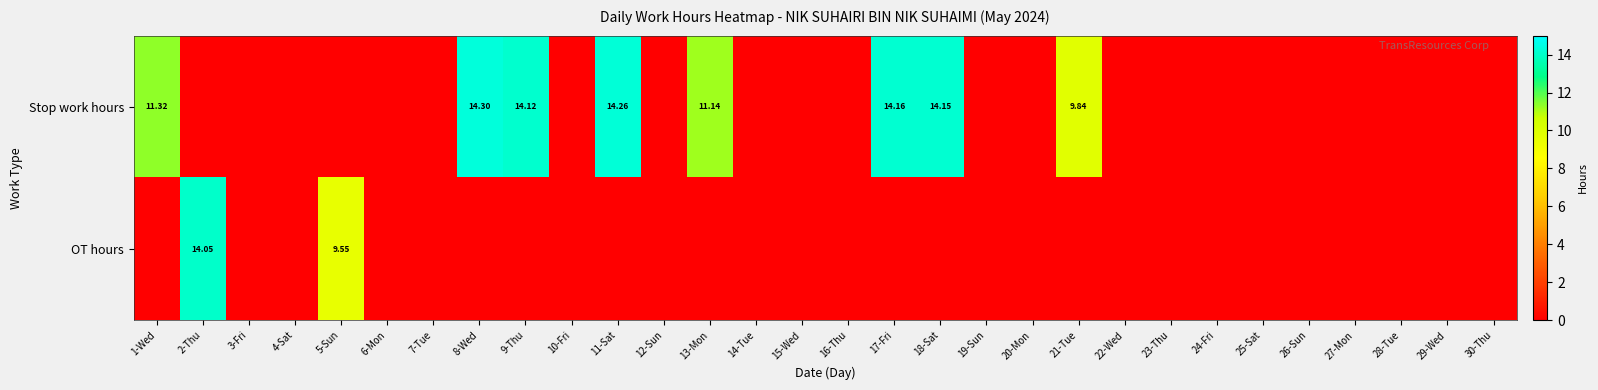

What is the difference between the second highest and second lowest values in the Stop work hours series?

14.3